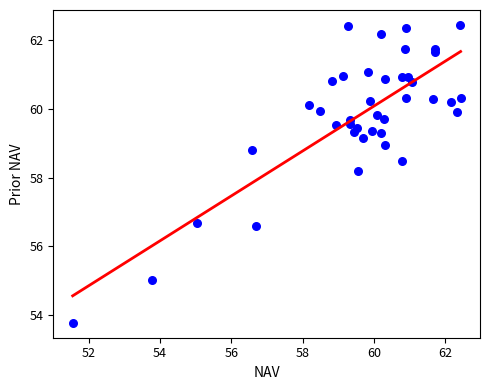

What Y value in the scatter plot is closest to 58?

58.2